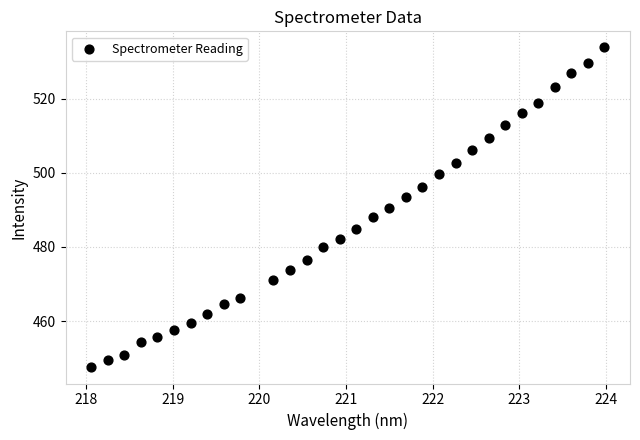

What is the range of Y values (max minus min)?

86.4